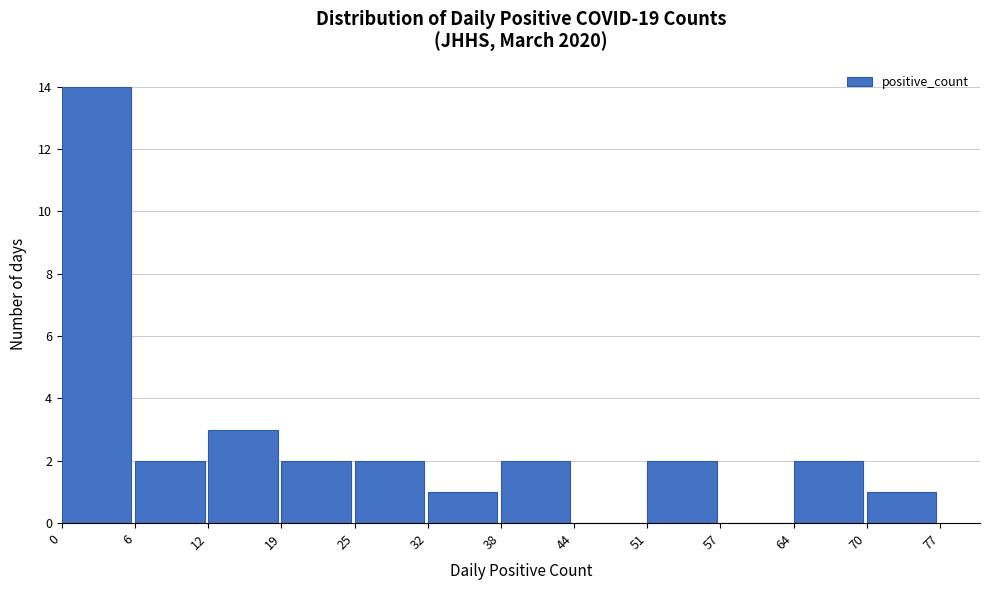

Reading left to right, extract all data points from this chart.

0=14	6=2	12=3	19=2	25=2	32=1	38=2	44=0	51=2	57=0	64=2	70=1